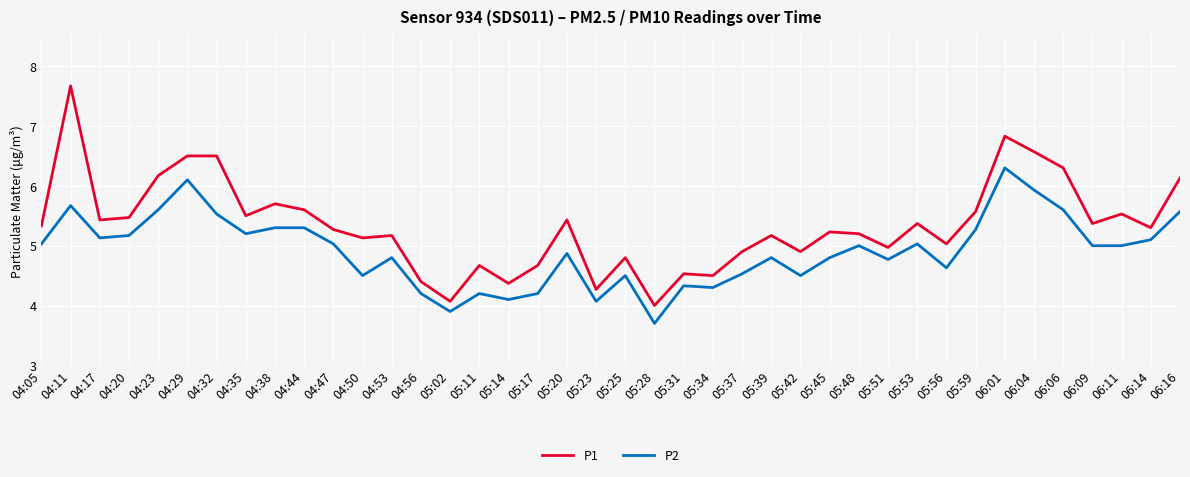

Which series has the largest total across all categories?

P1